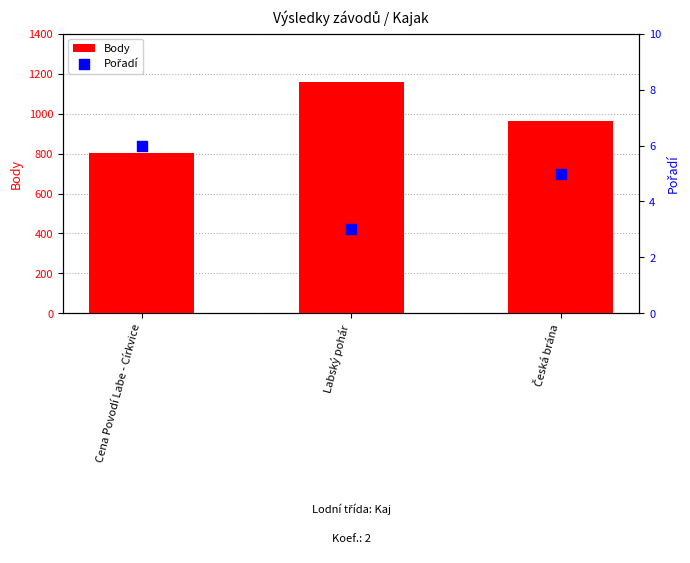

At which category is the sum across all series the highest?

Labský pohár